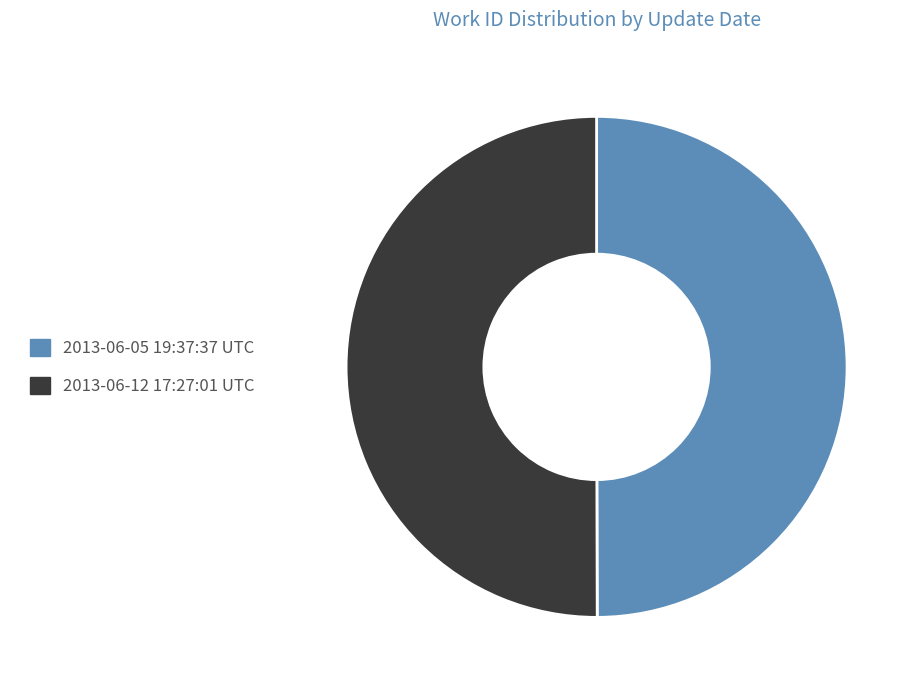

Do 2013-06-05 19:37:37 UTC and 2013-06-12 17:27:01 UTC together represent more than half of the pie?

Yes